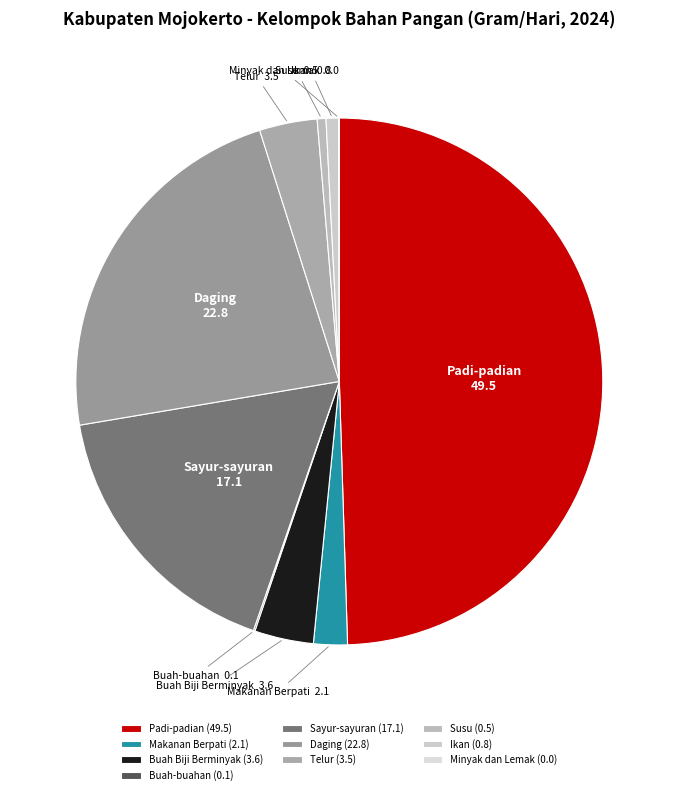

True or false: Padi-padian accounts for 50% of the total.

True